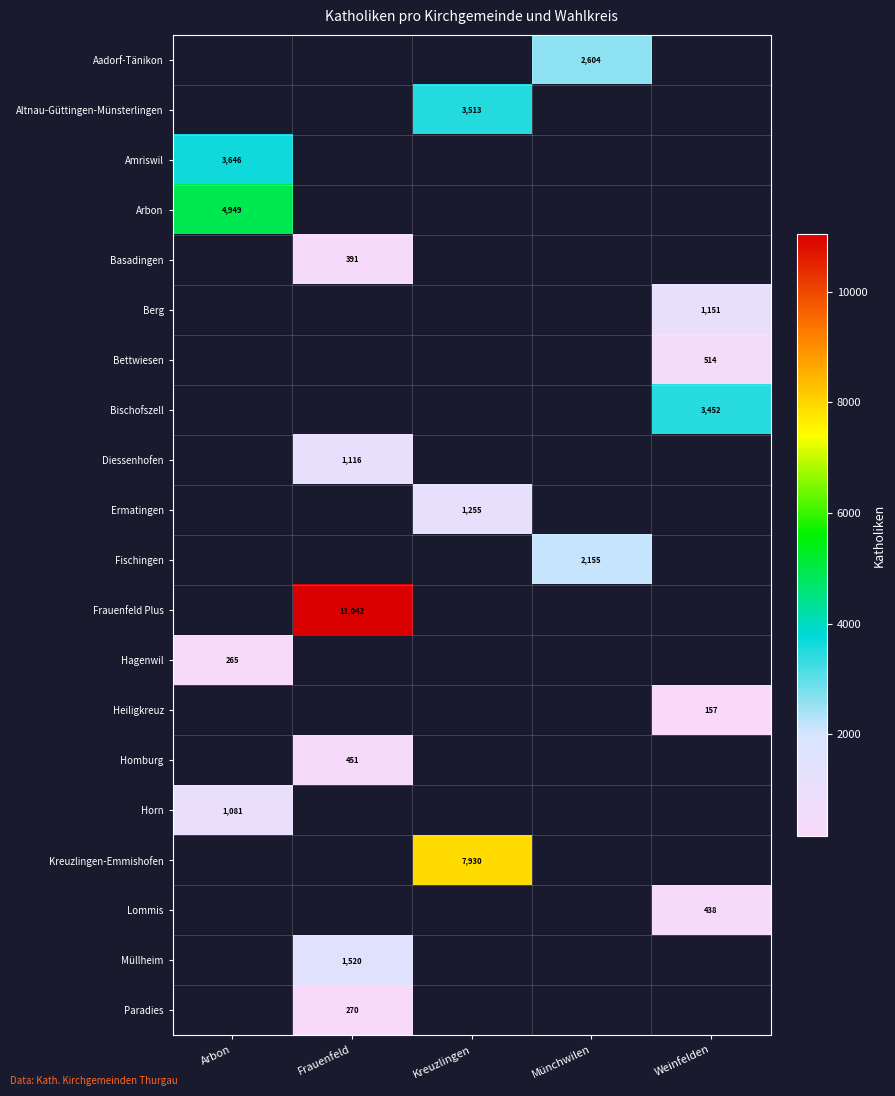

The value of Amriswil at Arbon is 2306. True or false?

False